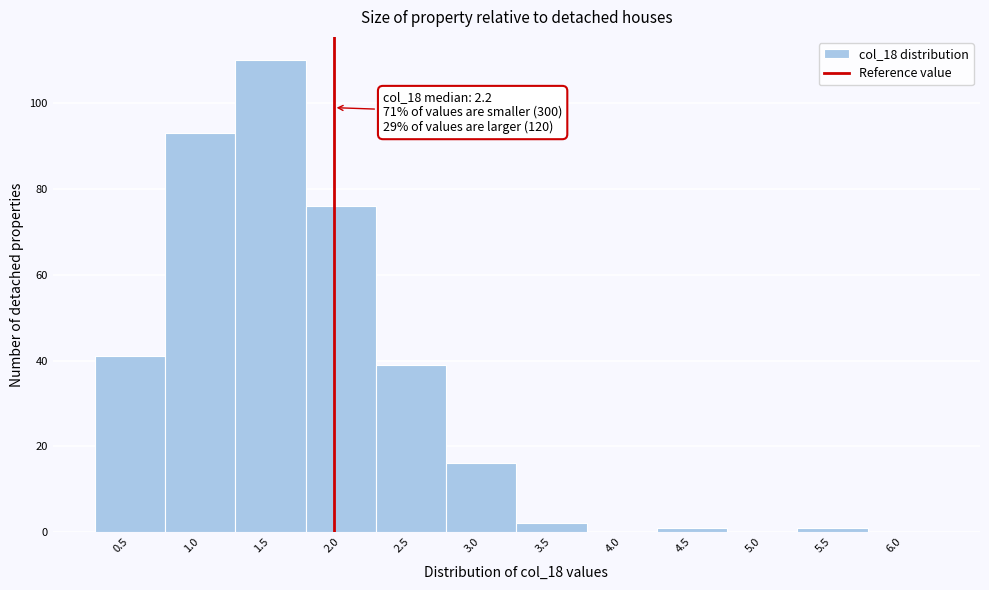

Reading right to left, list all the values displayed in this chart.

6.0=0	5.5=1	5.0=0	4.5=1	4.0=0	3.5=2	3.0=16	2.5=39	2.0=76	1.5=110	1.0=93	0.5=41